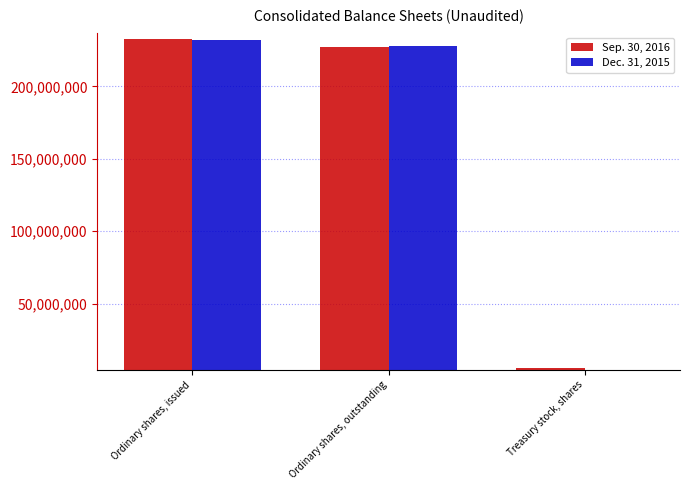

What is the sum of all Dec. 31, 2015 values?

464359572